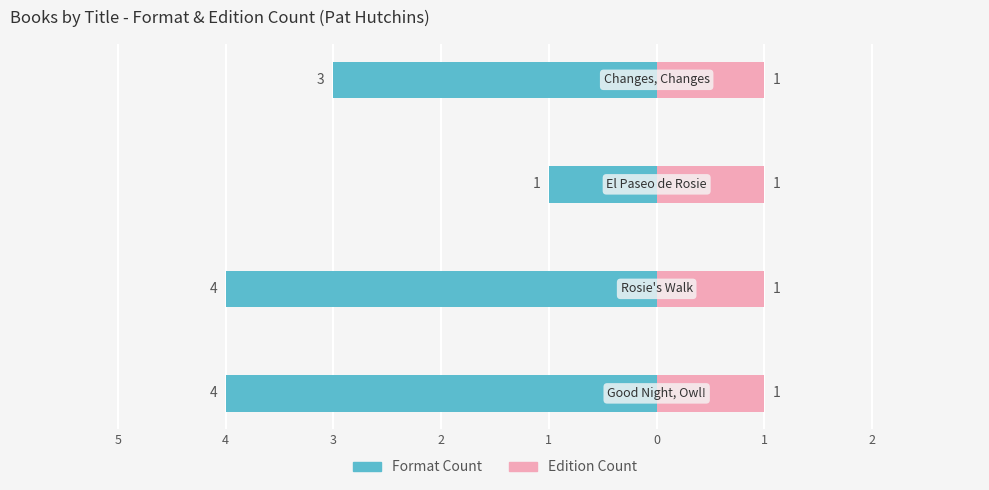

Where is Format Count nearest to the value -2?

3